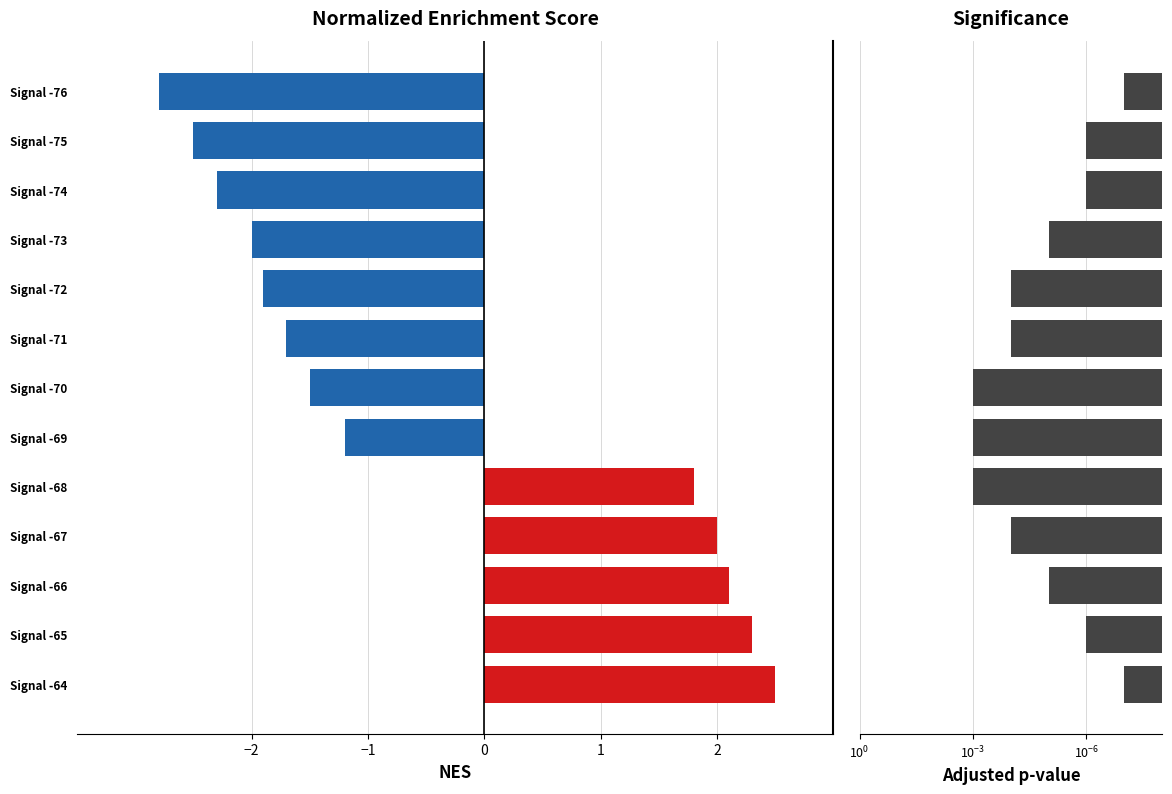

At how many categories does at least one series exceed -1?

13